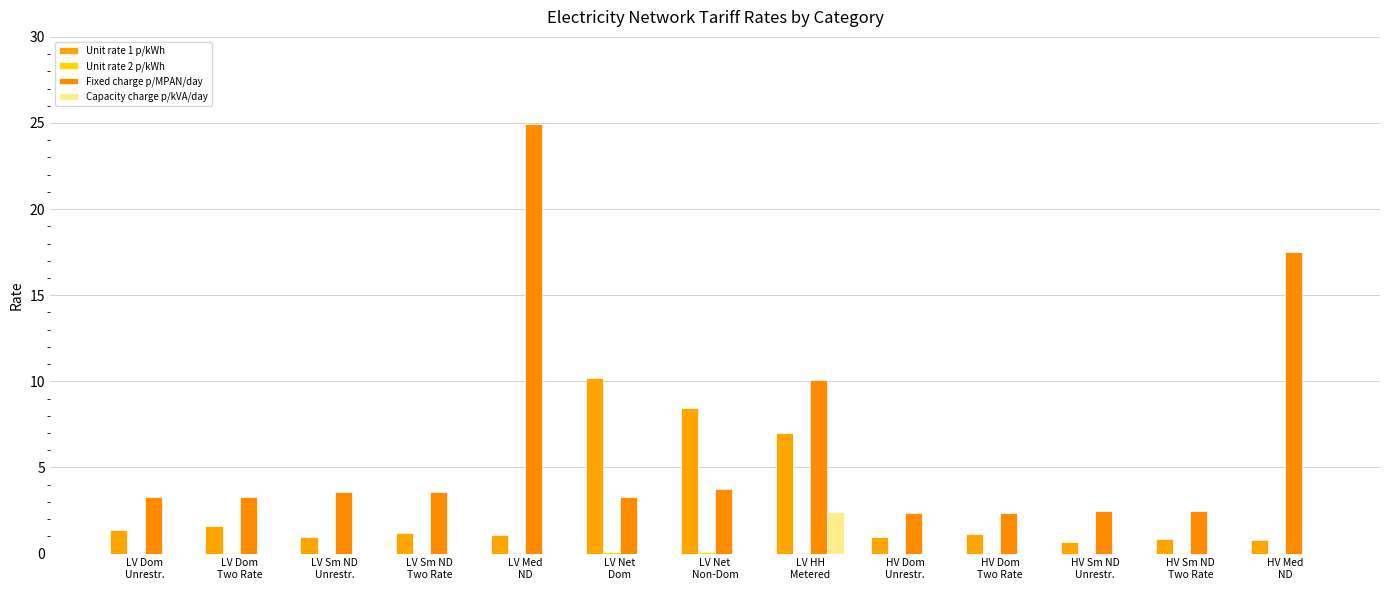

How many distinct data groups are displayed?

4